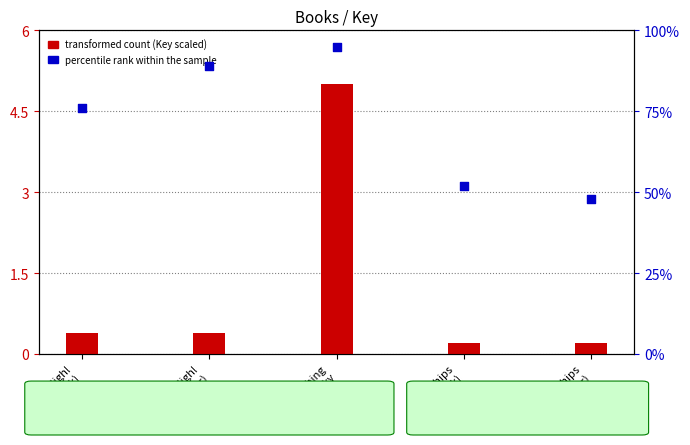

What are all the series names shown in the legend?

transformed count (Key scaled), percentile rank within the sample